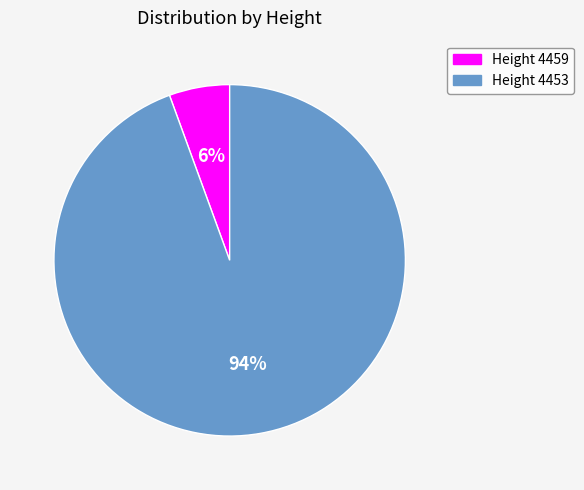

Is the sum of Height 4459 and Height 4453 greater than half?

Yes